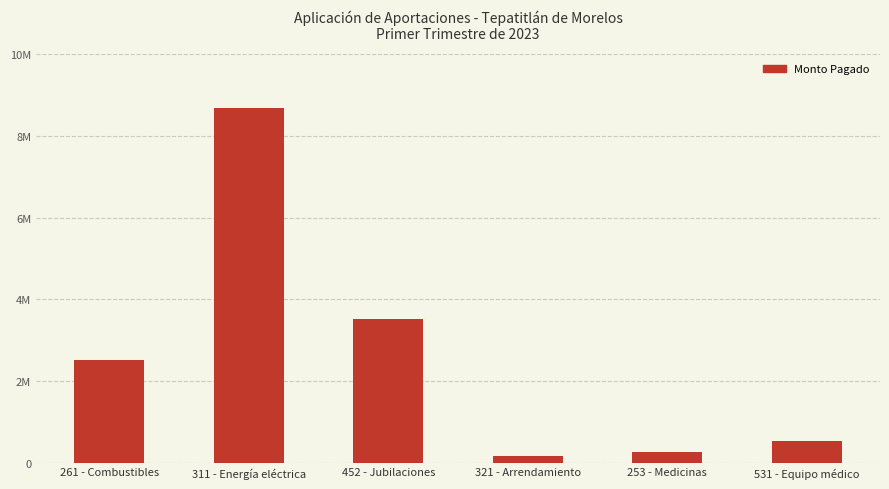

Does the chart contain any negative values?

No